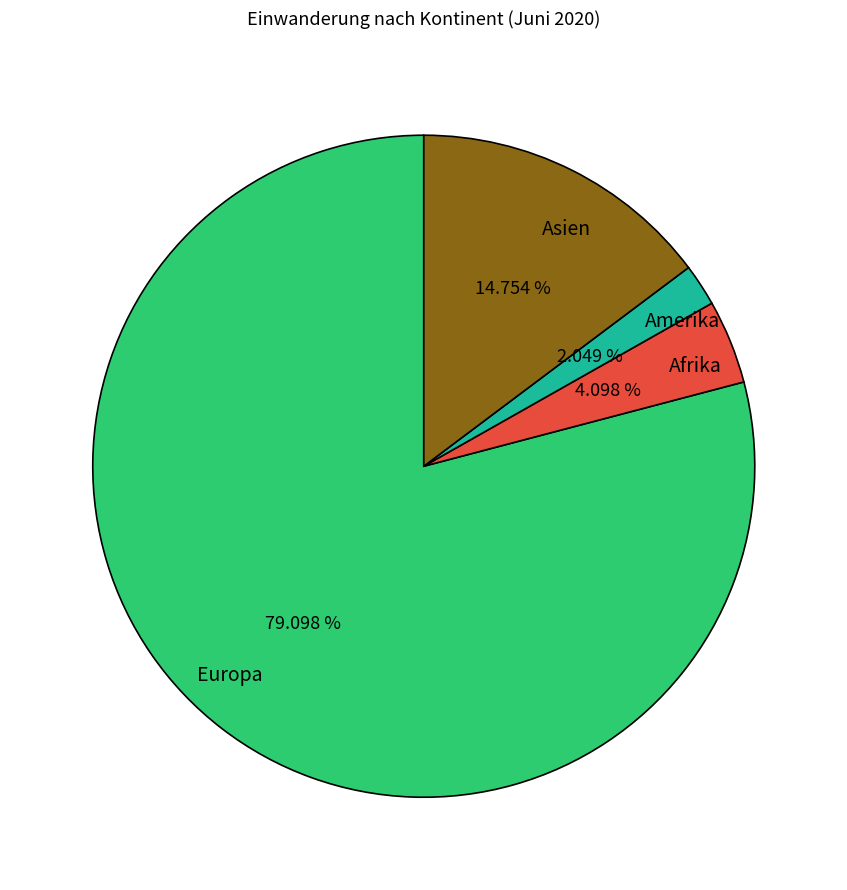

Is the sum of Asien and Afrika greater than half?

No